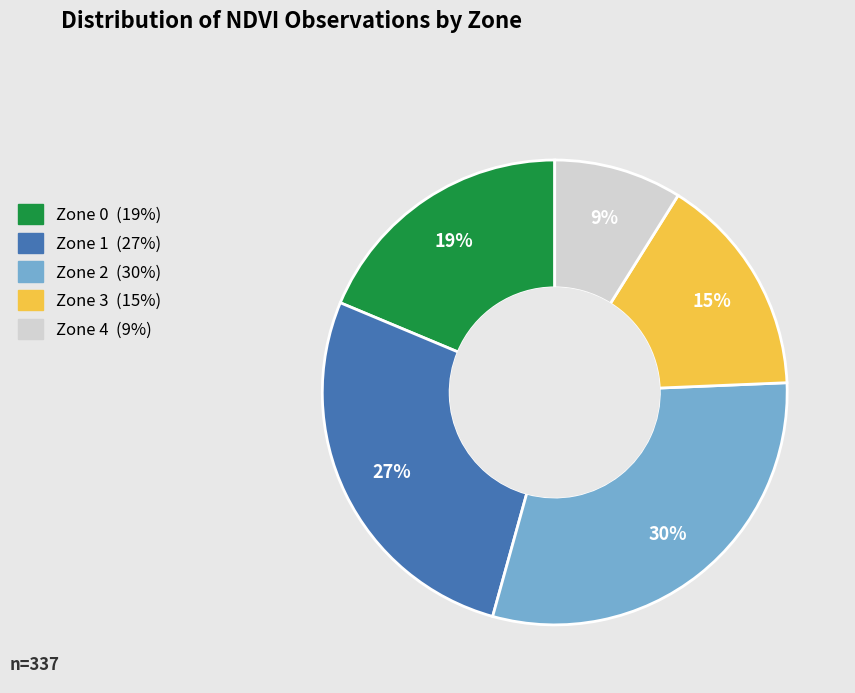

Combined, do Zone 1 and Zone 2 account for over 50%?

Yes